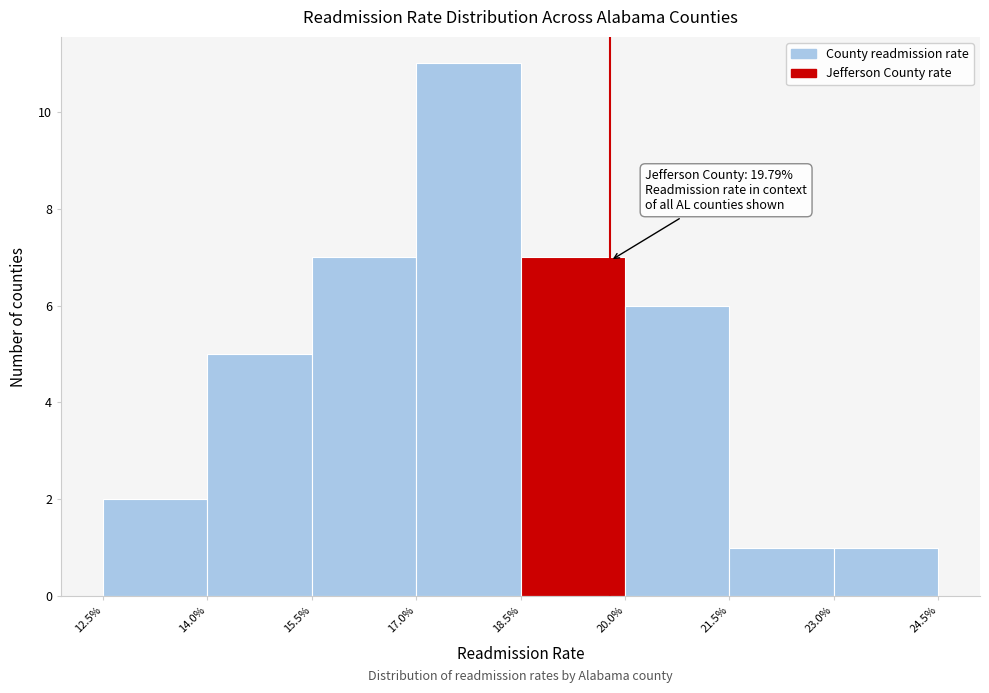

Over which range of the x-axis is the bar tallest?

17.0% to 18.5%